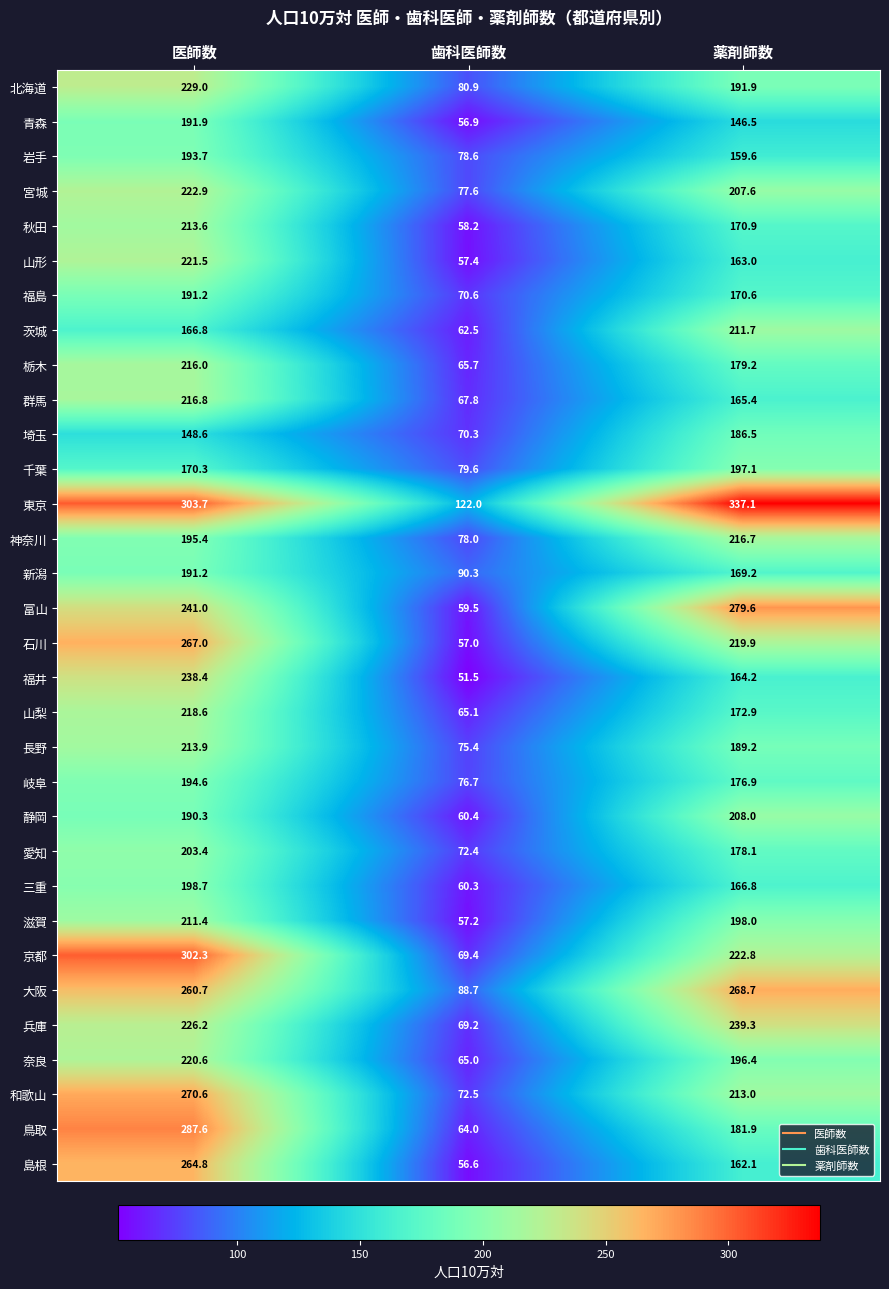

At 薬剤師数, list the series in order from smallest to largest.

青森, 岩手, 島根, 山形, 福井, 群馬, 三重, 新潟, 福島, 秋田, 山梨, 岐阜, 愛知, 栃木, 鳥取, 埼玉, 長野, 北海道, 奈良, 千葉, 滋賀, 宮城, 静岡, 茨城, 和歌山, 神奈川, 石川, 京都, 兵庫, 大阪, 富山, 東京